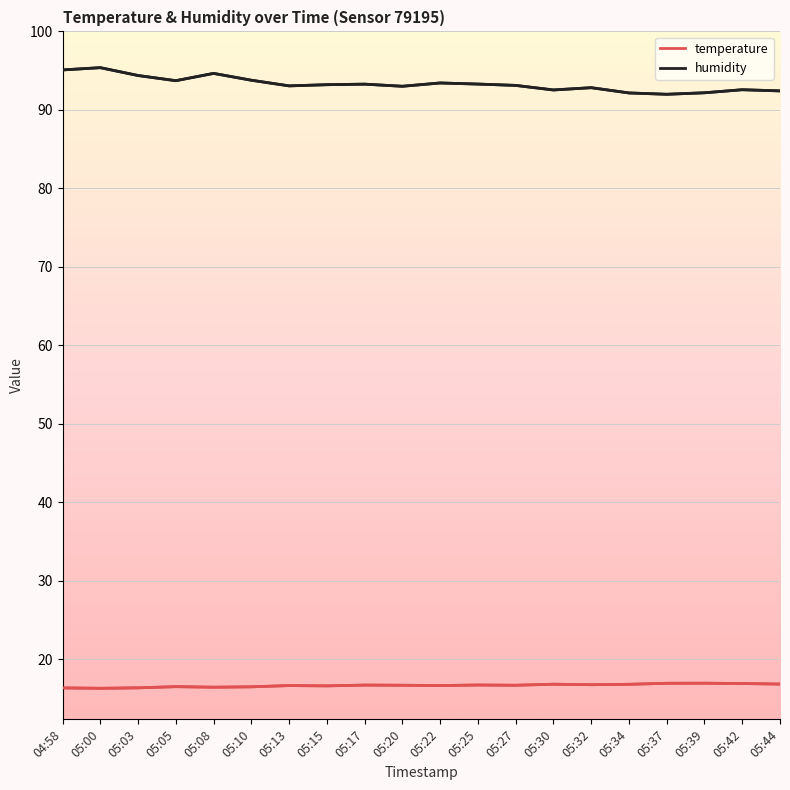

The value of humidity at 05:22 is 138.9. True or false?

False